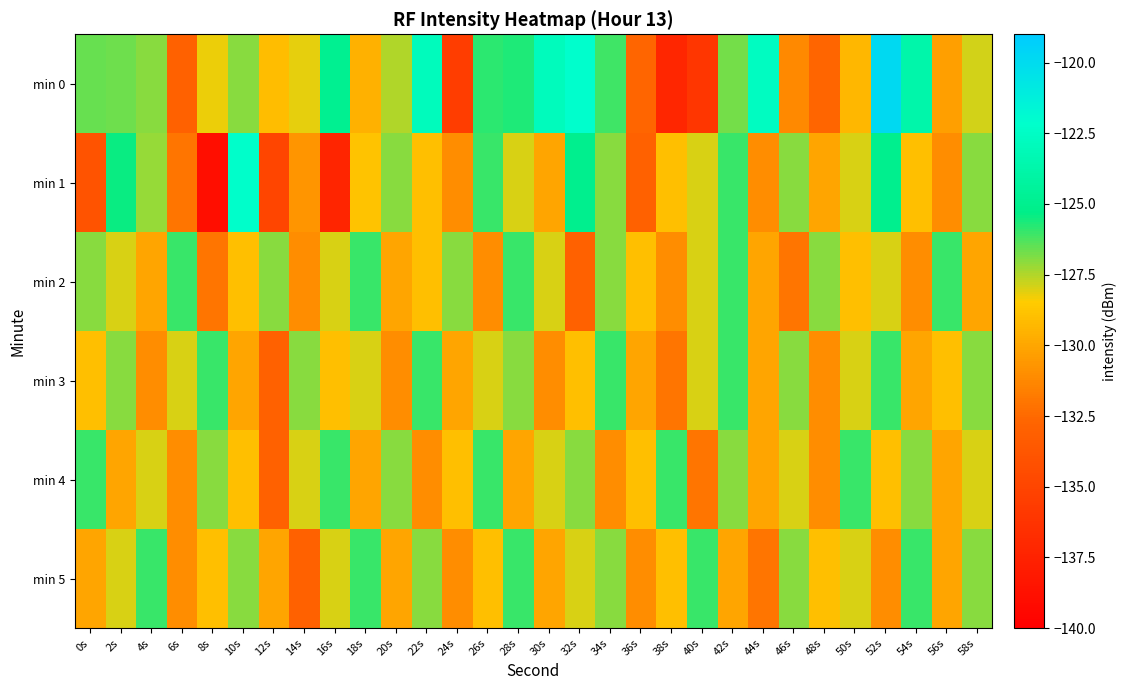

Reading left to right, what are all the values shown in this chart?

min 0: 0s=-126.6	2s=-126.6	4s=-127.0	6s=-133.0	8s=-128.2	10s=-127.0	12s=-129.0	14s=-128.2	16s=-124.8	18s=-129.6	20s=-127.5	22s=-122.9	24s=-135.5	26s=-125.9	28s=-125.7	30s=-122.9	32s=-122.2	34s=-126.1	36s=-132.7	38s=-137.1	40s=-136.1	42s=-126.7	44s=-122.6	46s=-131.2	48s=-132.7	50s=-129.3	52s=-119.9	54s=-123.7	56s=-130.3	58s=-127.9
min 1: 0s=-133.9	2s=-125.4	4s=-127.2	6s=-132.0	8s=-138.9	10s=-122.2	12s=-135.0	14s=-130.7	16s=-137.2	18s=-128.8	20s=-127.0	22s=-129.0	24s=-131.0	26s=-126.0	28s=-128.0	30s=-130.0	32s=-125.0	34s=-127.0	36s=-133.0	38s=-129.0	40s=-128.0	42s=-126.0	44s=-131.0	46s=-127.0	48s=-130.0	50s=-128.0	52s=-125.0	54s=-129.0	56s=-131.0	58s=-127.0
min 2: 0s=-127.0	2s=-128.0	4s=-130.0	6s=-126.0	8s=-132.0	10s=-129.0	12s=-127.0	14s=-131.0	16s=-128.0	18s=-126.0	20s=-130.0	22s=-129.0	24s=-127.0	26s=-131.0	28s=-126.0	30s=-128.0	32s=-133.0	34s=-127.0	36s=-129.0	38s=-131.0	40s=-128.0	42s=-126.0	44s=-130.0	46s=-132.0	48s=-127.0	50s=-129.0	52s=-128.0	54s=-131.0	56s=-126.0	58s=-130.0
min 3: 0s=-129.0	2s=-127.0	4s=-131.0	6s=-128.0	8s=-126.0	10s=-130.0	12s=-133.0	14s=-127.0	16s=-129.0	18s=-128.0	20s=-131.0	22s=-126.0	24s=-130.0	26s=-128.0	28s=-127.0	30s=-131.0	32s=-129.0	34s=-126.0	36s=-130.0	38s=-132.0	40s=-128.0	42s=-126.0	44s=-130.0	46s=-127.0	48s=-131.0	50s=-128.0	52s=-126.0	54s=-130.0	56s=-129.0	58s=-127.0
min 4: 0s=-126.0	2s=-130.0	4s=-128.0	6s=-131.0	8s=-127.0	10s=-129.0	12s=-133.0	14s=-128.0	16s=-126.0	18s=-130.0	20s=-127.0	22s=-131.0	24s=-129.0	26s=-126.0	28s=-130.0	30s=-128.0	32s=-127.0	34s=-131.0	36s=-129.0	38s=-126.0	40s=-132.0	42s=-127.0	44s=-130.0	46s=-128.0	48s=-131.0	50s=-126.0	52s=-129.0	54s=-127.0	56s=-130.0	58s=-128.0
min 5: 0s=-130.0	2s=-128.0	4s=-126.0	6s=-131.0	8s=-129.0	10s=-127.0	12s=-130.0	14s=-133.0	16s=-128.0	18s=-126.0	20s=-130.0	22s=-127.0	24s=-131.0	26s=-129.0	28s=-126.0	30s=-130.0	32s=-128.0	34s=-127.0	36s=-131.0	38s=-129.0	40s=-126.0	42s=-130.0	44s=-132.0	46s=-127.0	48s=-129.0	50s=-128.0	52s=-131.0	54s=-126.0	56s=-130.0	58s=-127.0